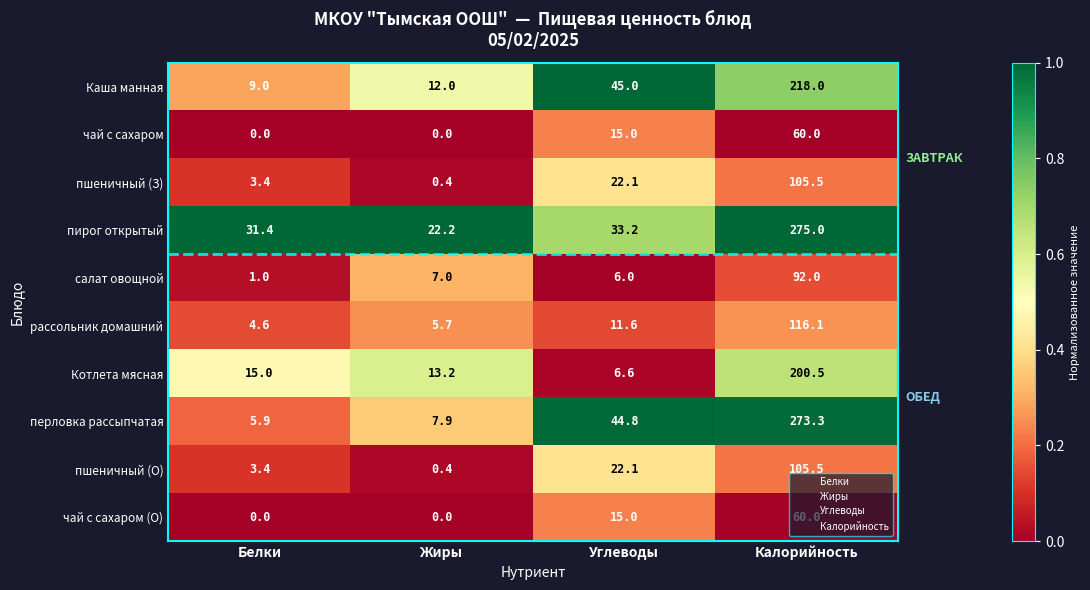

Which series has the widest spread of values?

перловка рассыпчатая